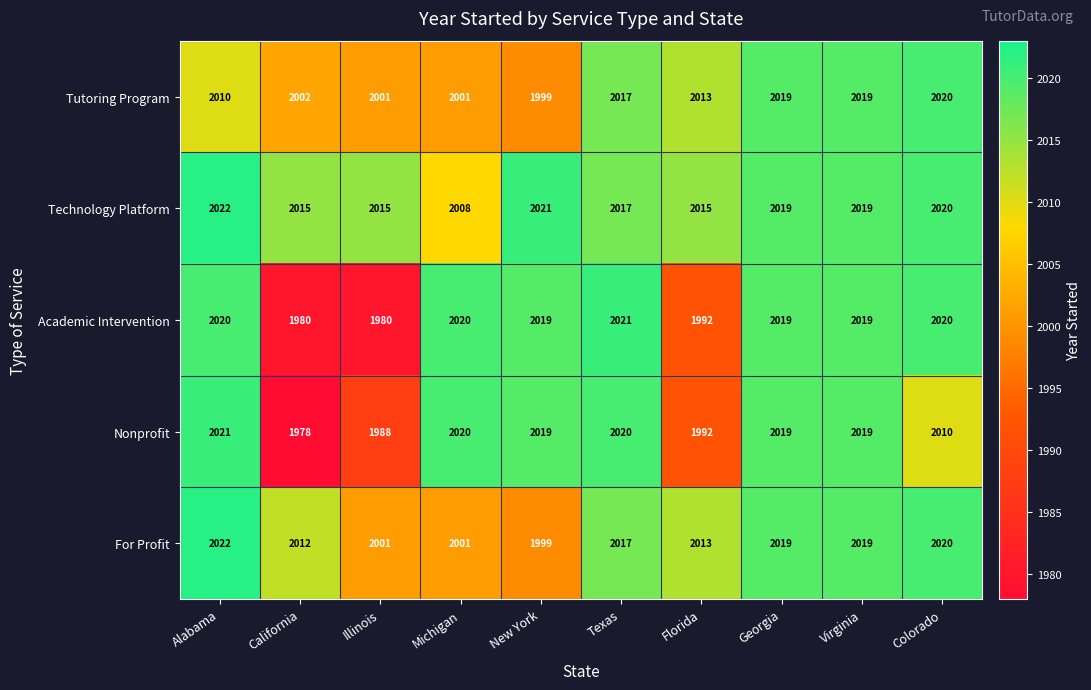

The Nonprofit series shows 2019 at Virginia. True or false?

True